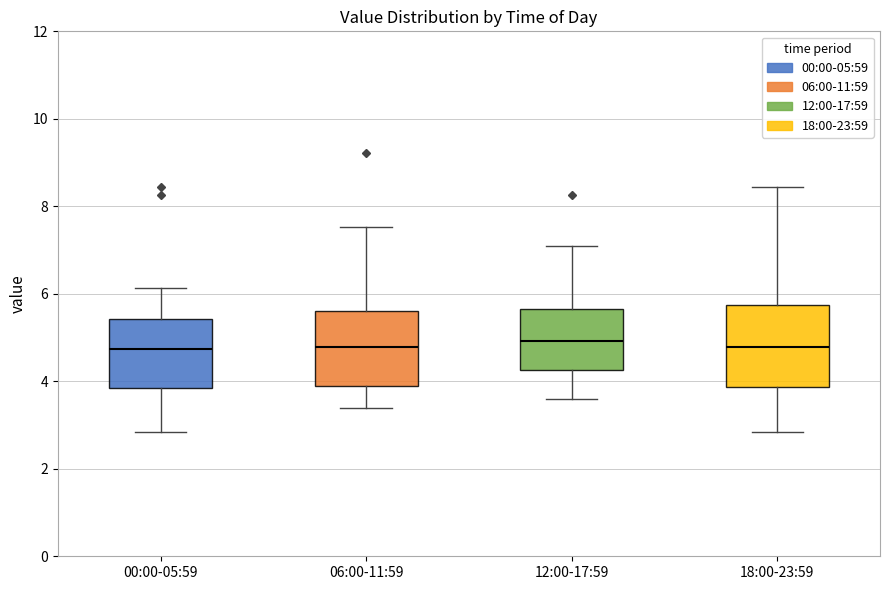

Reading left to right, read every box against the y-axis: the position of its median line, the range the box covers, and the ends of its whiskers. The values are not printed on the chart, so give them approximately, as read against the axis.

00:00-05:59: median 4.8, box 3.8 to 5.4, whiskers 2.8 to 6.2
06:00-11:59: median 4.8, box 4.0 to 5.6, whiskers 3.4 to 7.6
12:00-17:59: median 5.0, box 4.2 to 5.6, whiskers 3.6 to 7.2
18:00-23:59: median 4.8, box 3.8 to 5.8, whiskers 2.8 to 8.4